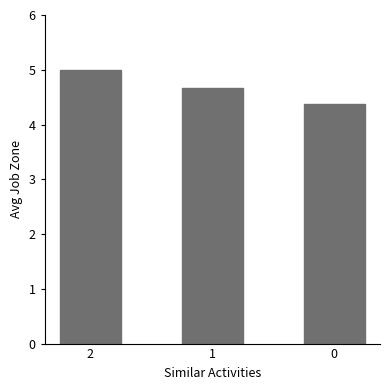

Rank the categories by value from lowest to highest.

0, 1, 2